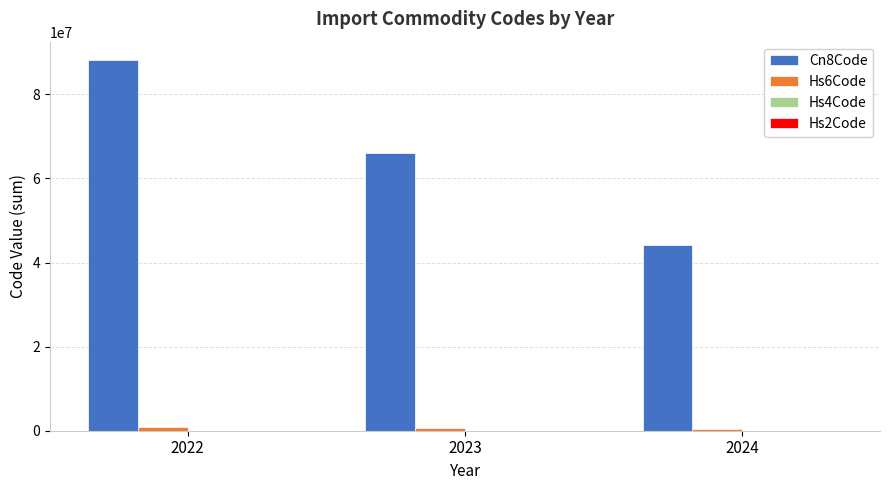

At which category is the sum across all series the highest?

2022